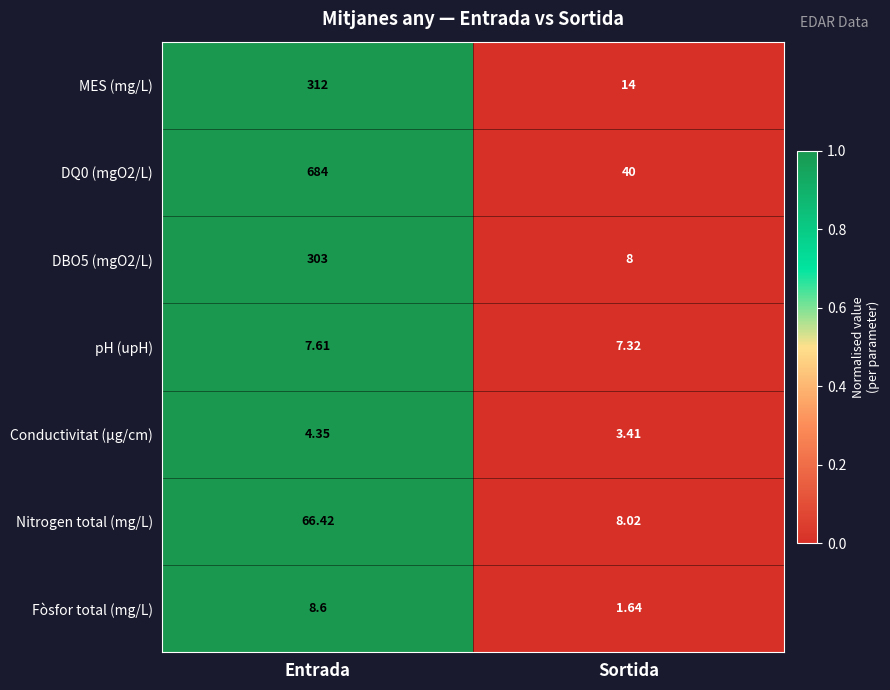

At which category is the sum across all series the highest?

Entrada